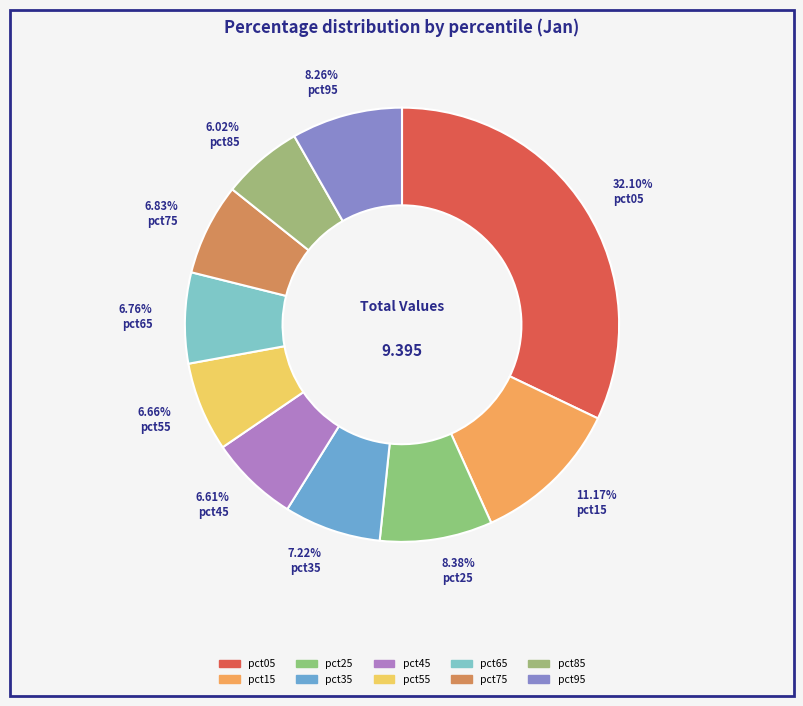

How many segments does this pie chart have?

10